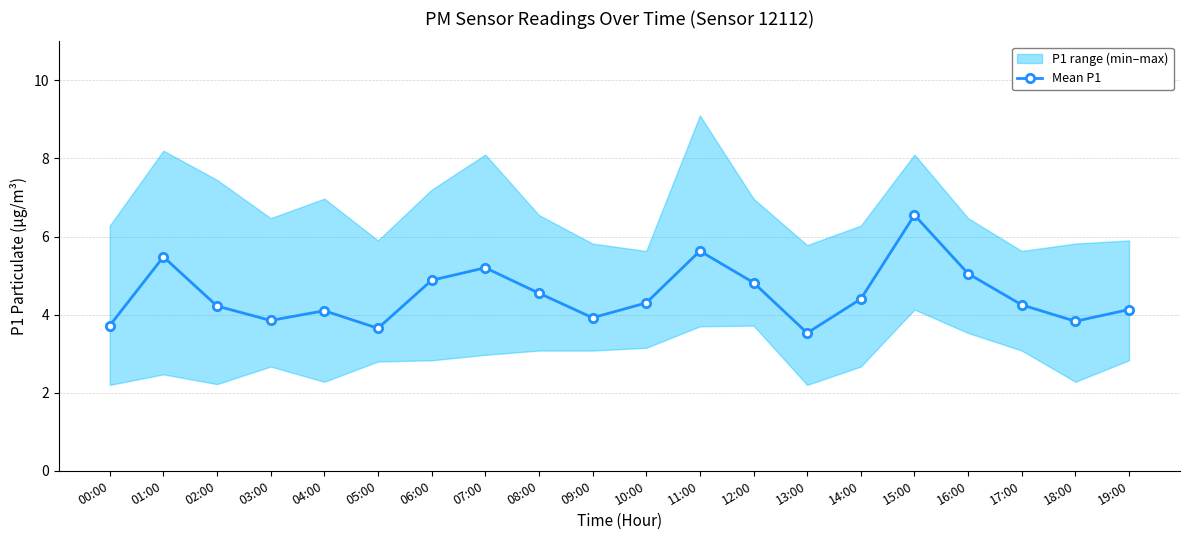

At which category does the data reach its first local peak?

01:00